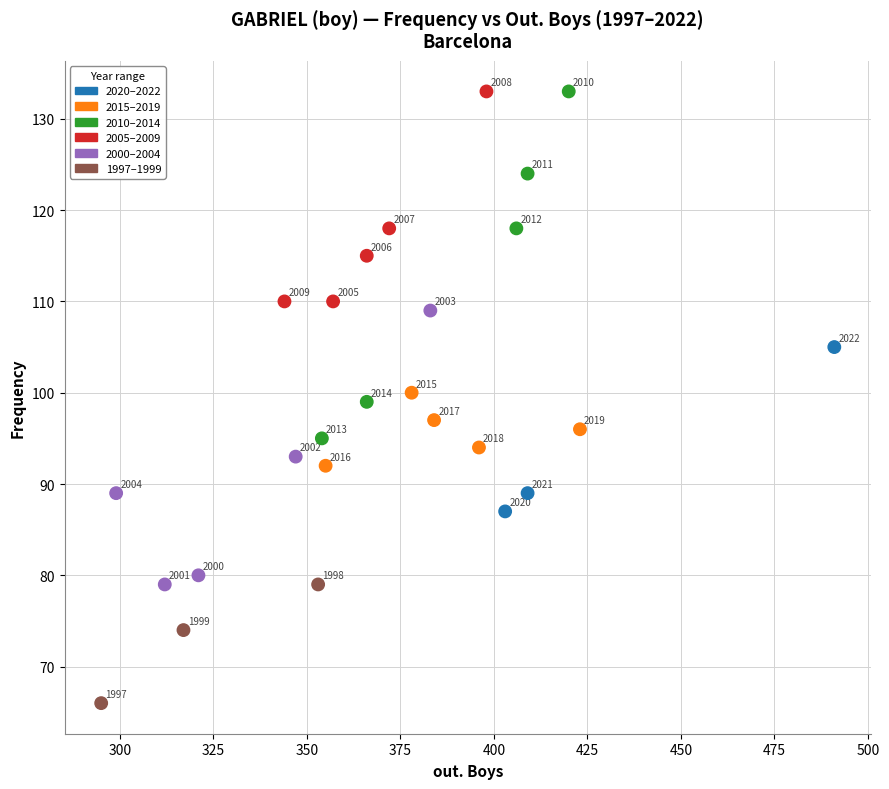

What Y value in the scatter plot is closest to 99?

99